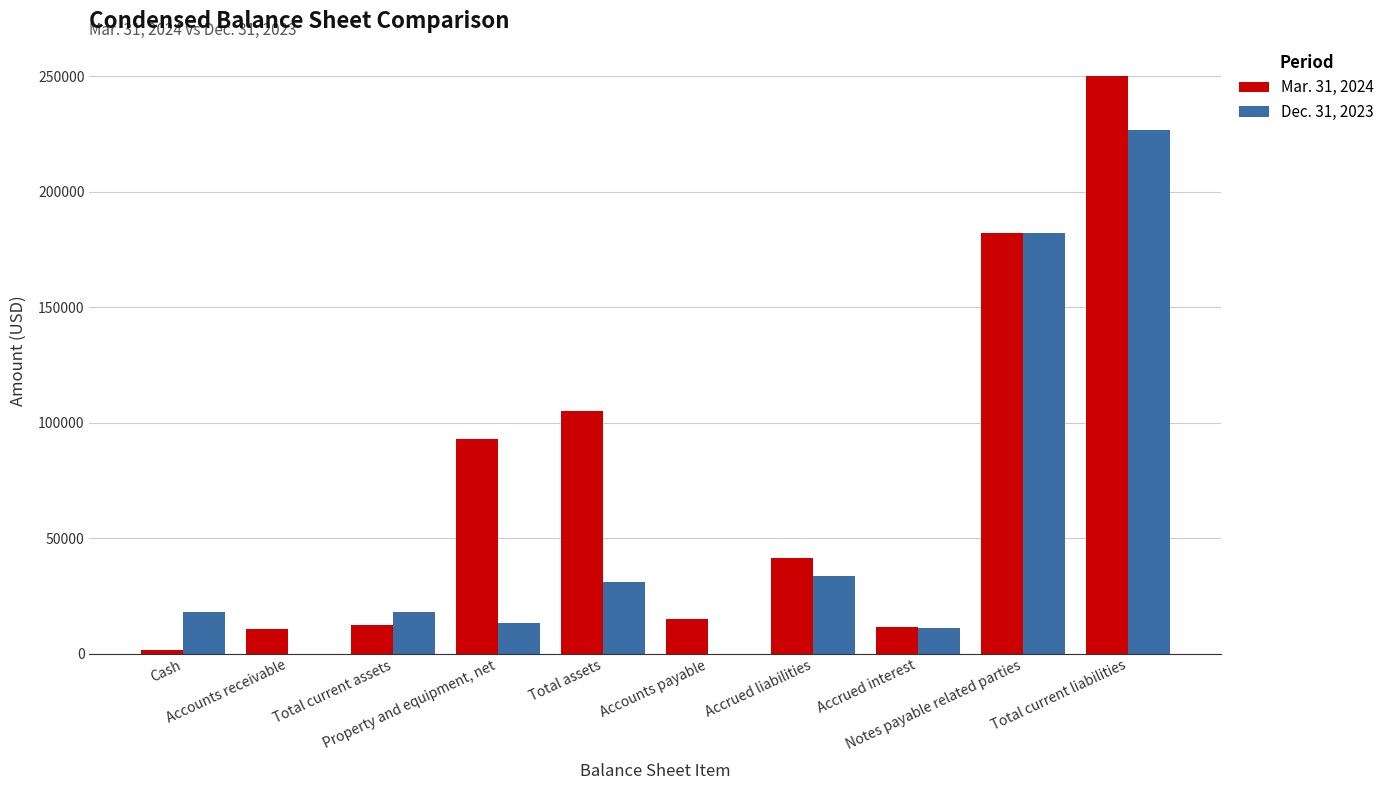

Which series has the largest total across all categories?

Mar. 31, 2024